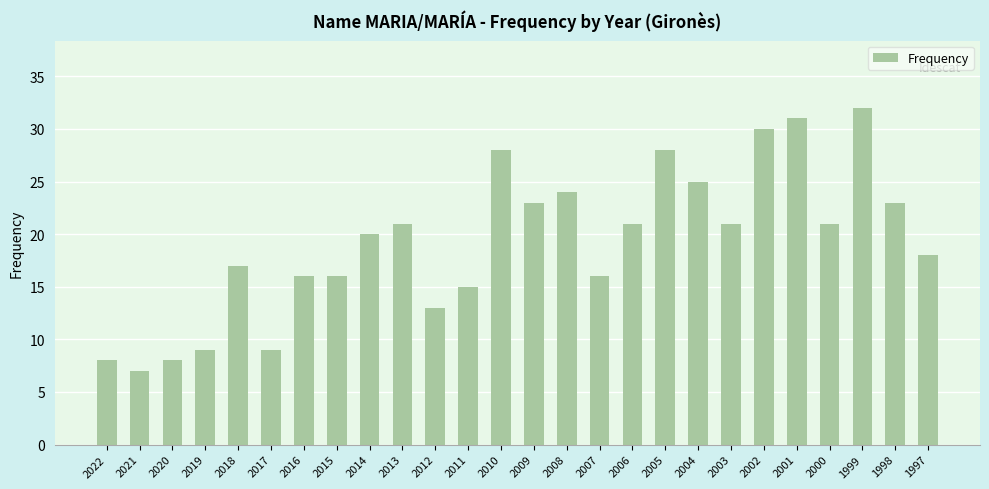

The value at 2021 is 11. True or false?

False